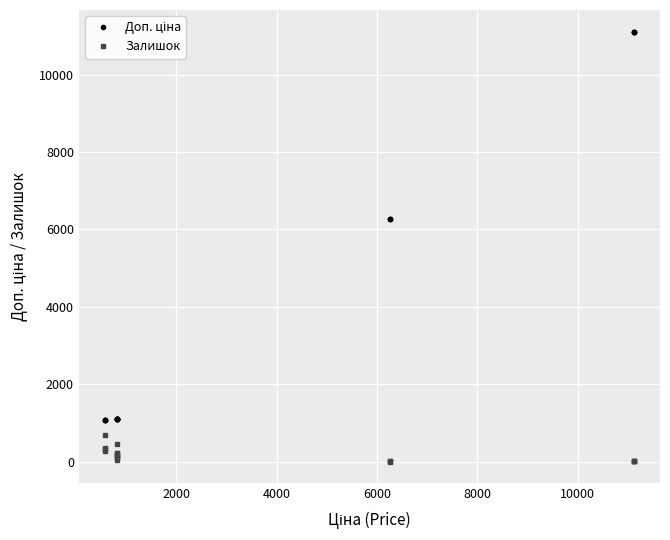

How many data points in Залишок are less than 129?

9